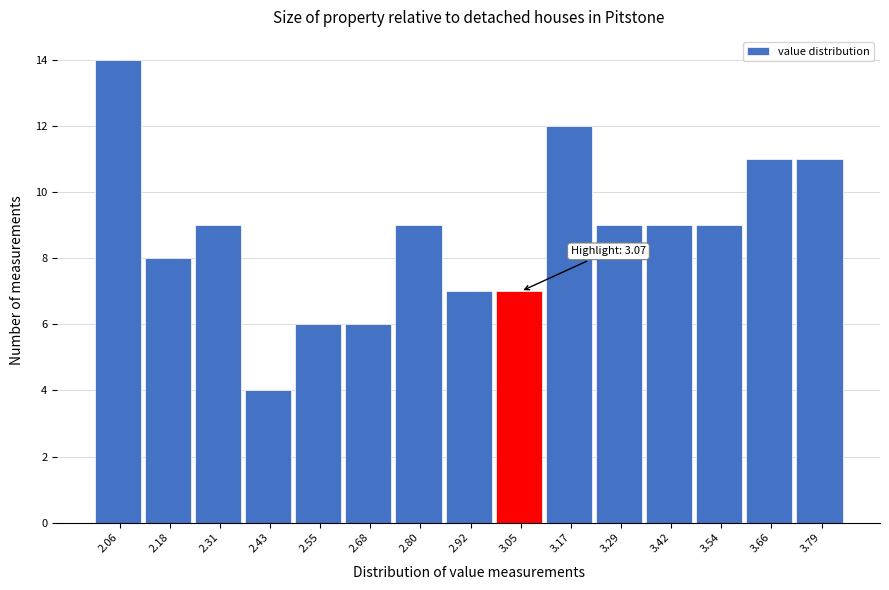

Reading left to right, what are all the values shown in this chart?

14	8	9	4	6	6	9	7	7	12	9	9	9	11	11